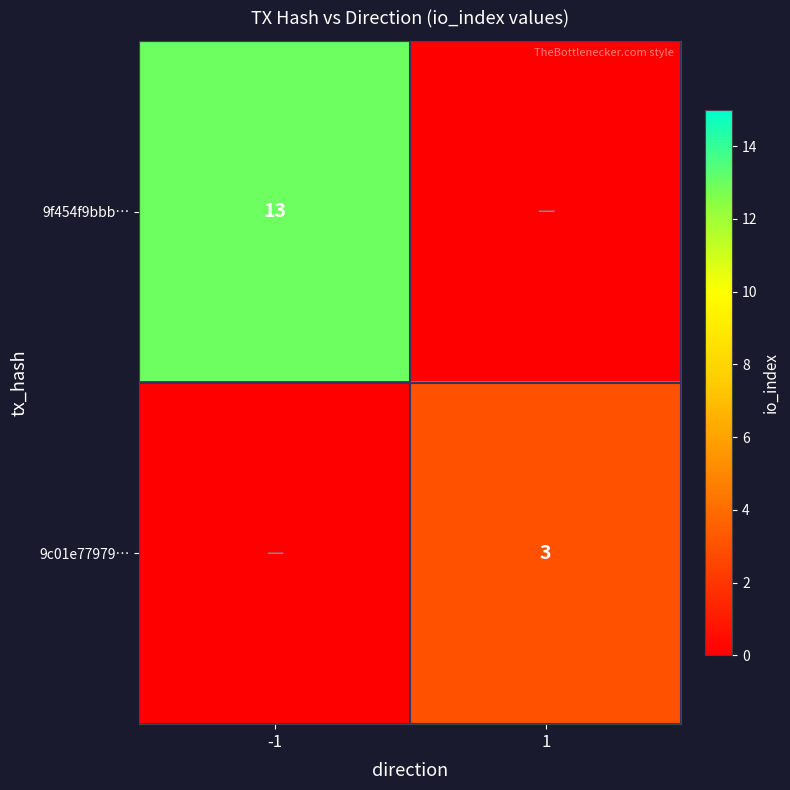

The 9c01e77979… series shows 2 at 1. True or false?

False